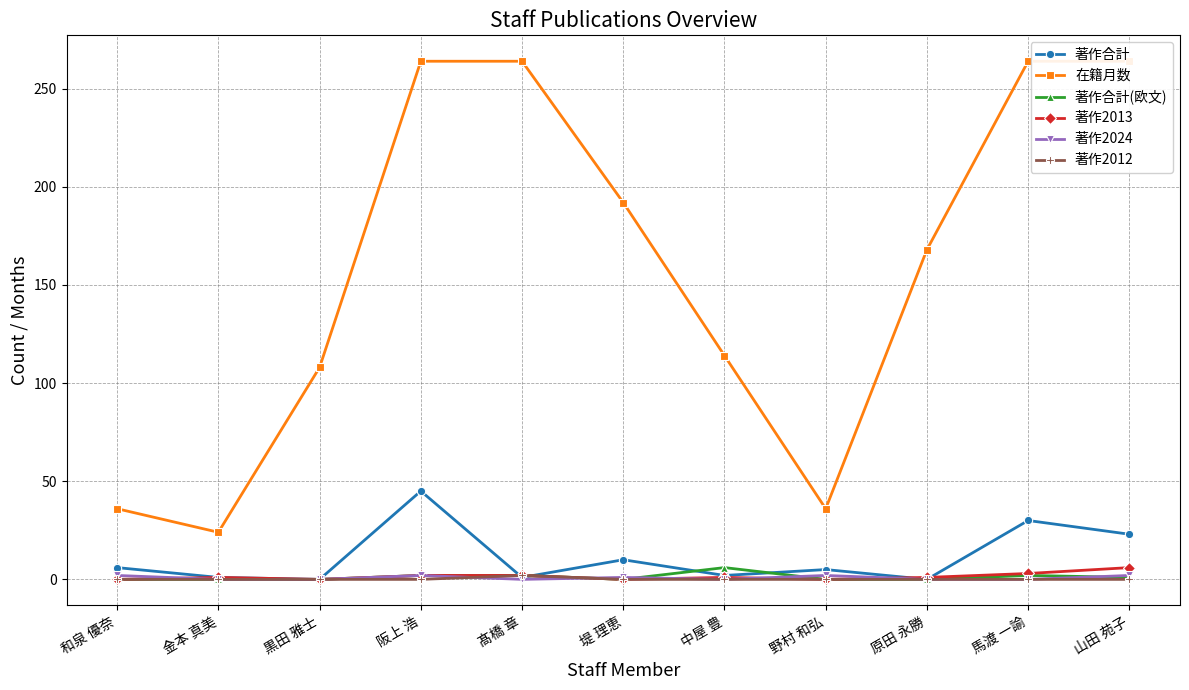

True or false: 著作2013 and 在籍月数 cross at least once.

False